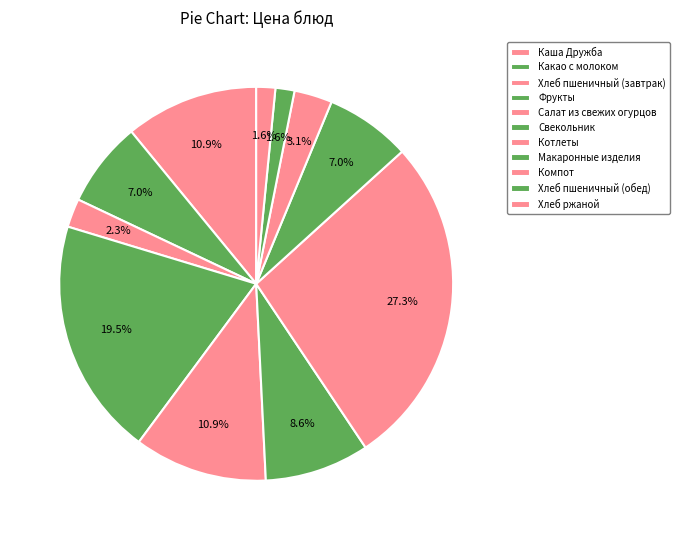

Does Хлеб пшеничный (обед) represent more than half of the total?

No